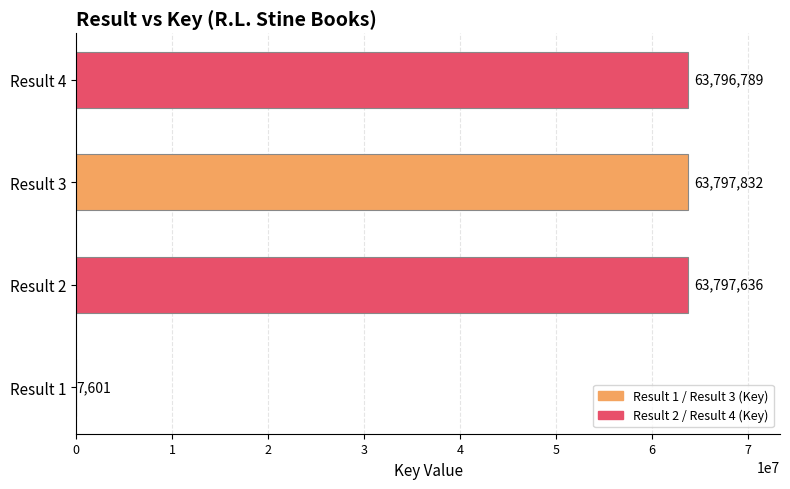

At which label is the value closest to 31902716?

Result 4